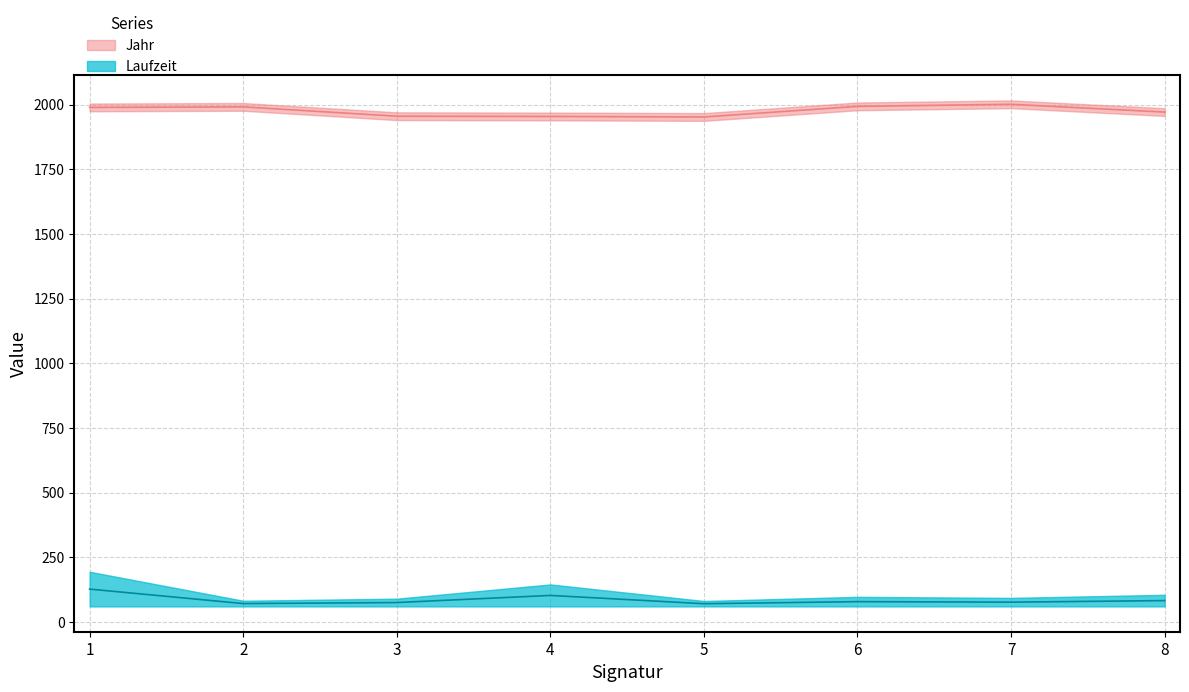

What is the total value across all series at 3?

2030.0